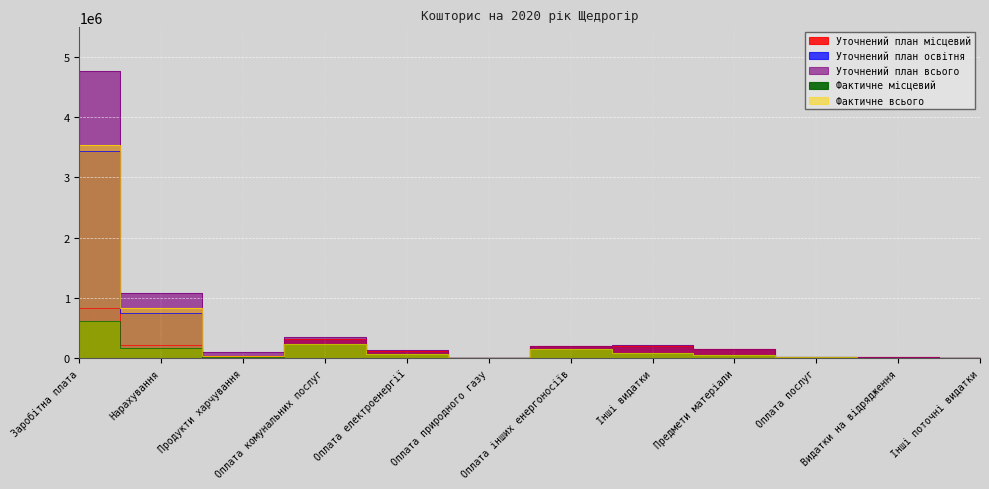

What are all the series names shown in the legend?

Уточнений план місцевий, Уточнений план освітня, Уточнений план всього, Фактичне місцевий, Фактичне всього